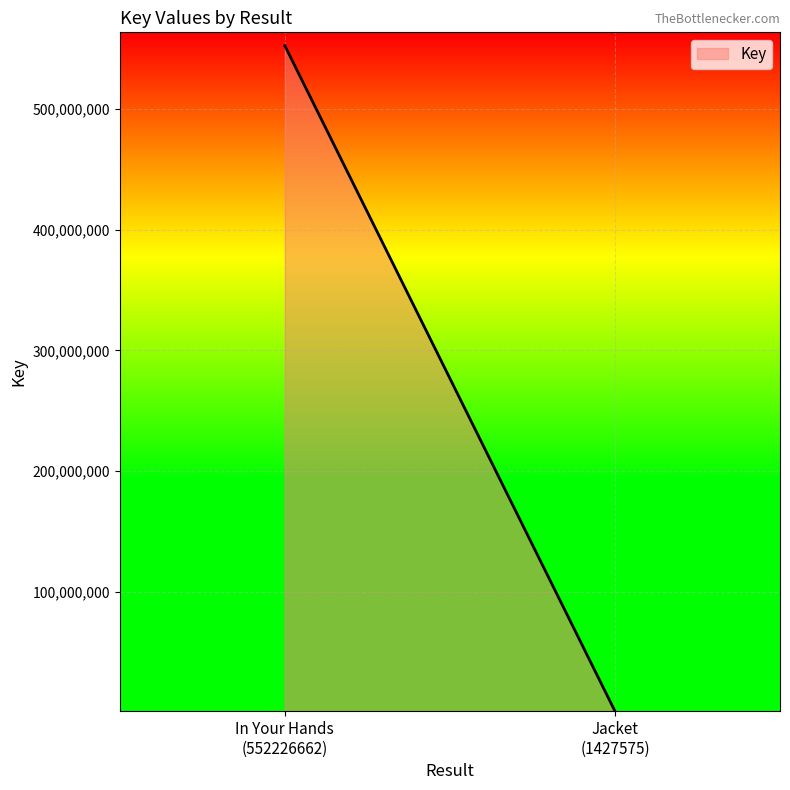

What is the greatest value displayed?

552226662